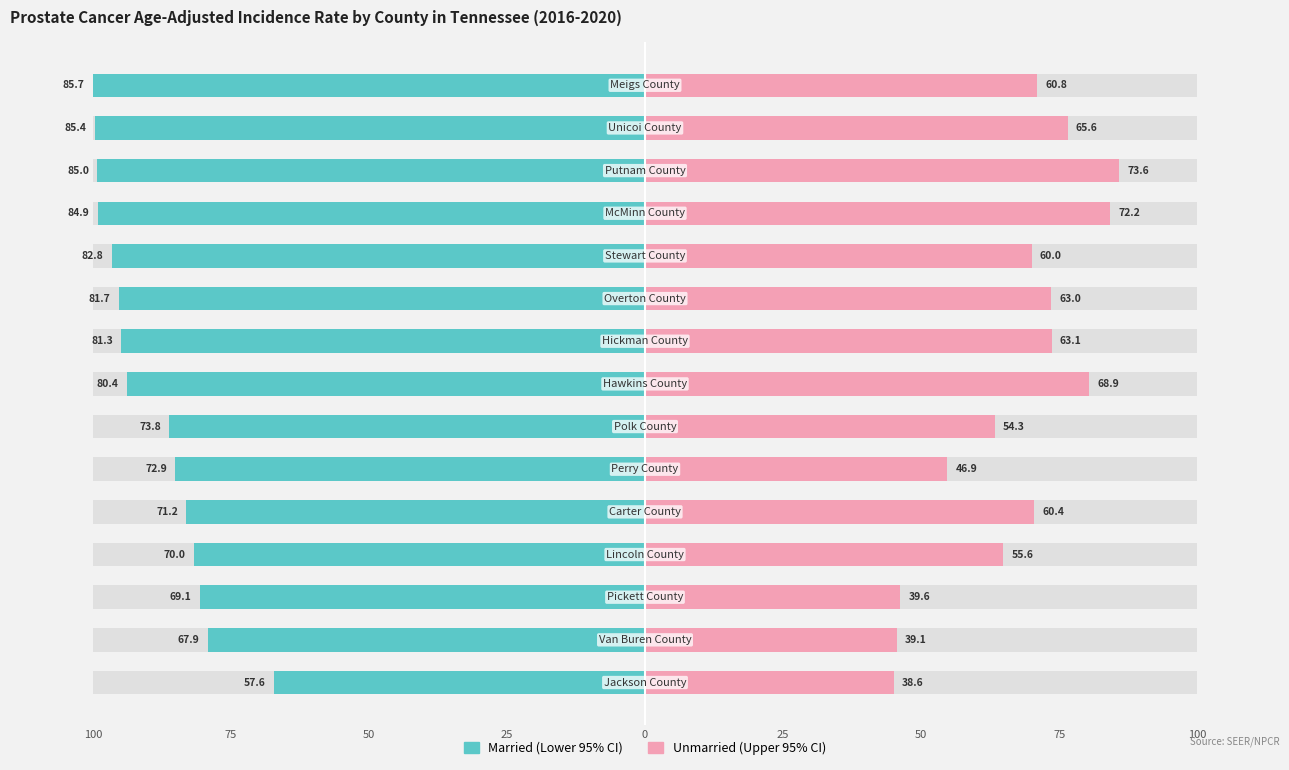

Is the value of Unmarried at 50 greater than the value of Married at 10?

Yes